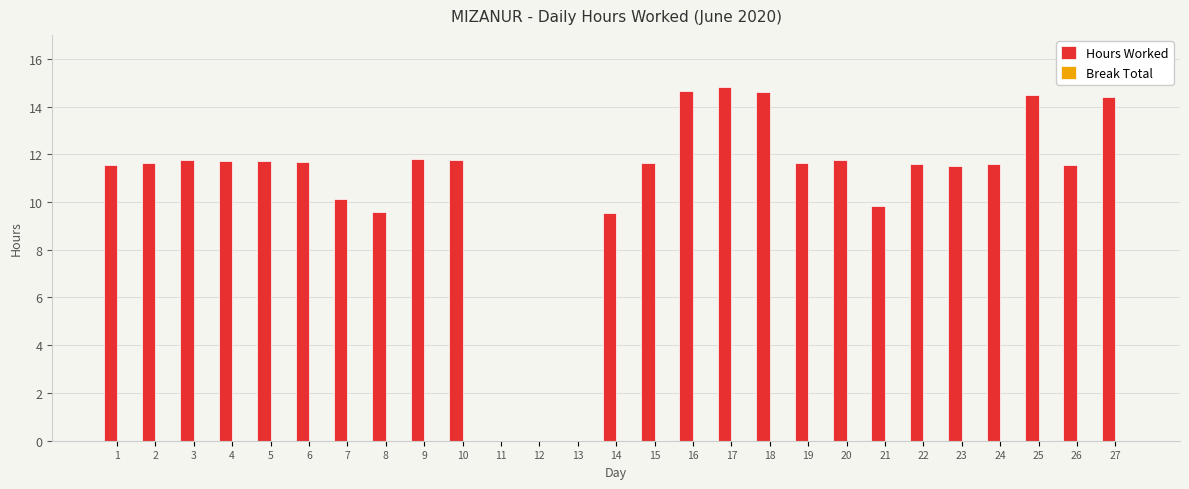

Count the number of values greater than 11.

20